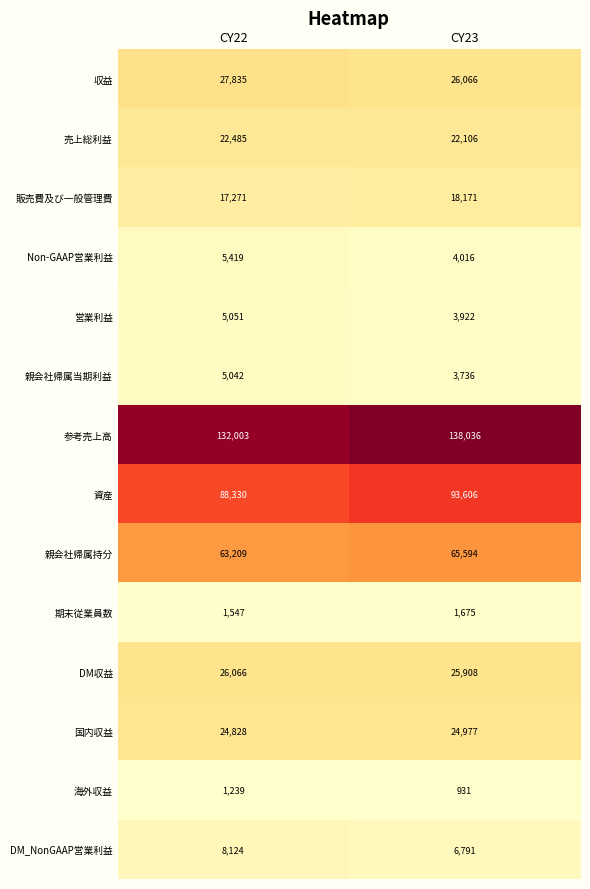

What is the spread (max minus min) of values at CY23?

137105